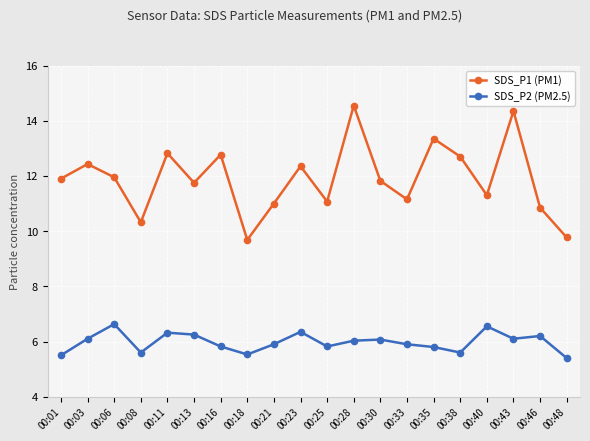

What is the difference between the highest and lowest values at 00:13?

5.5